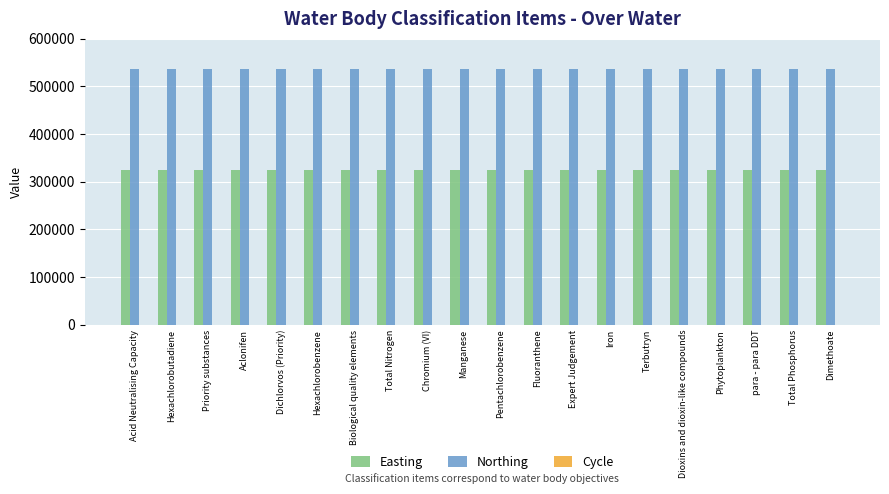

Which series has the largest total across all categories?

Northing